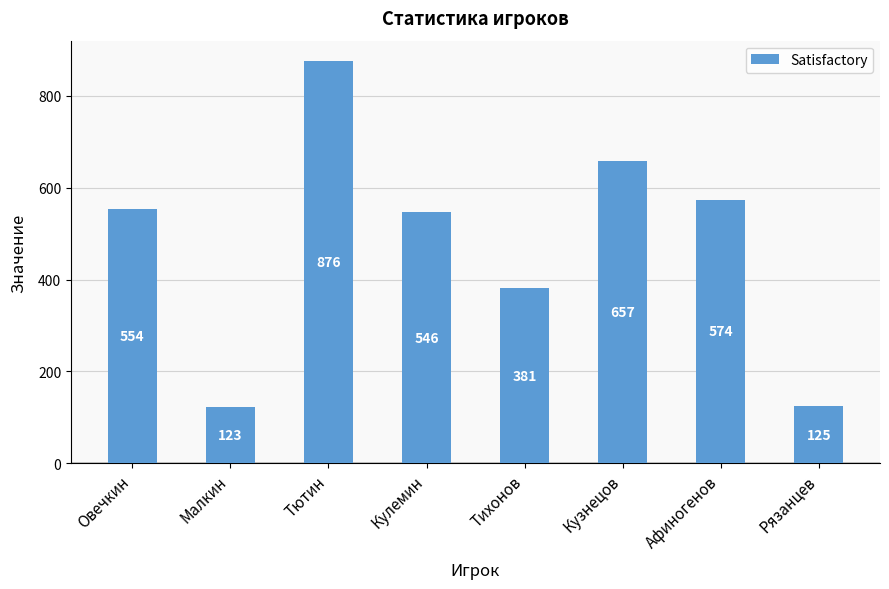

List the labels in order of value, largest first.

Тютин, Кузнецов, Афиногенов, Овечкин, Кулемин, Тихонов, Рязанцев, Малкин